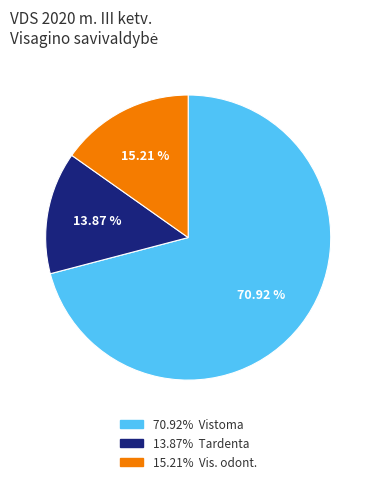

How many slices are in this pie chart?

3